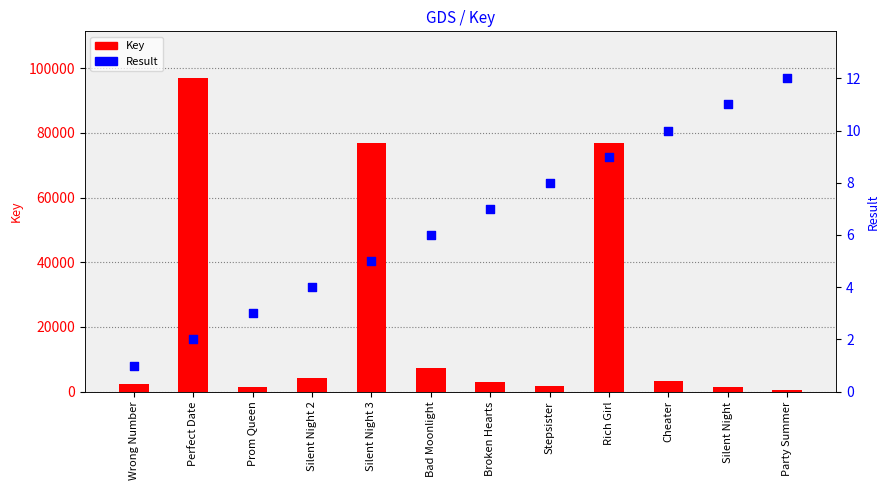

Is the value of Result at Silent Night 3 greater than the value of Key at Wrong Number?

No